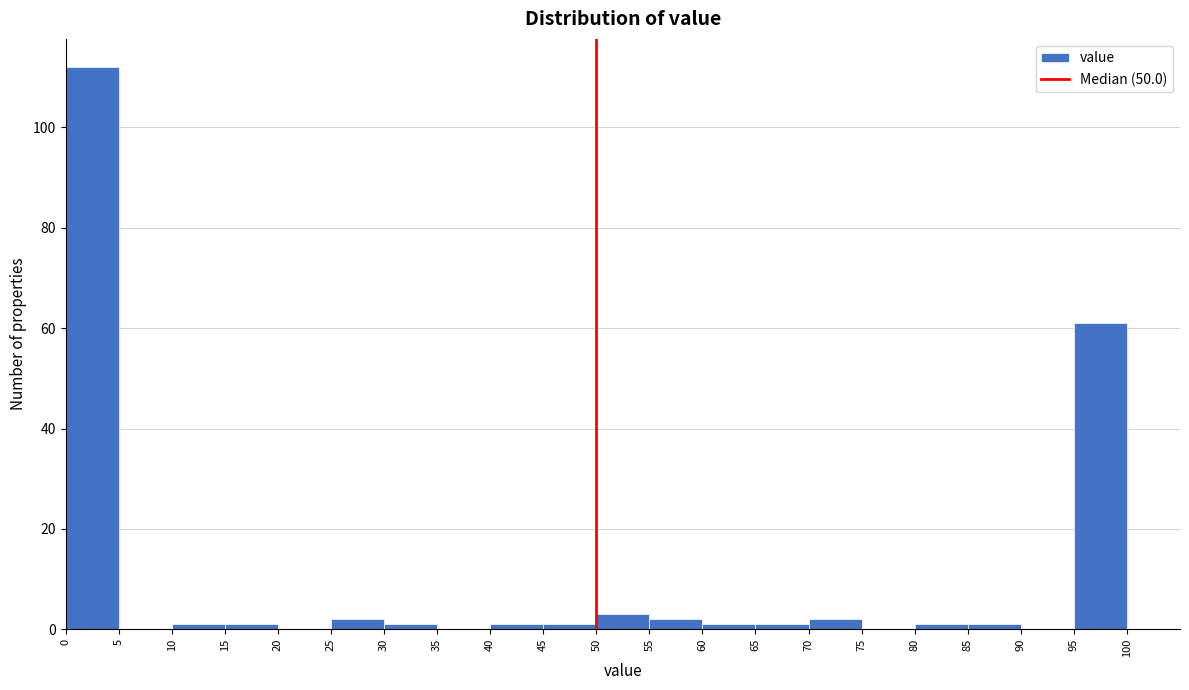

Which range on the x-axis has the tallest bar?

0 to 5